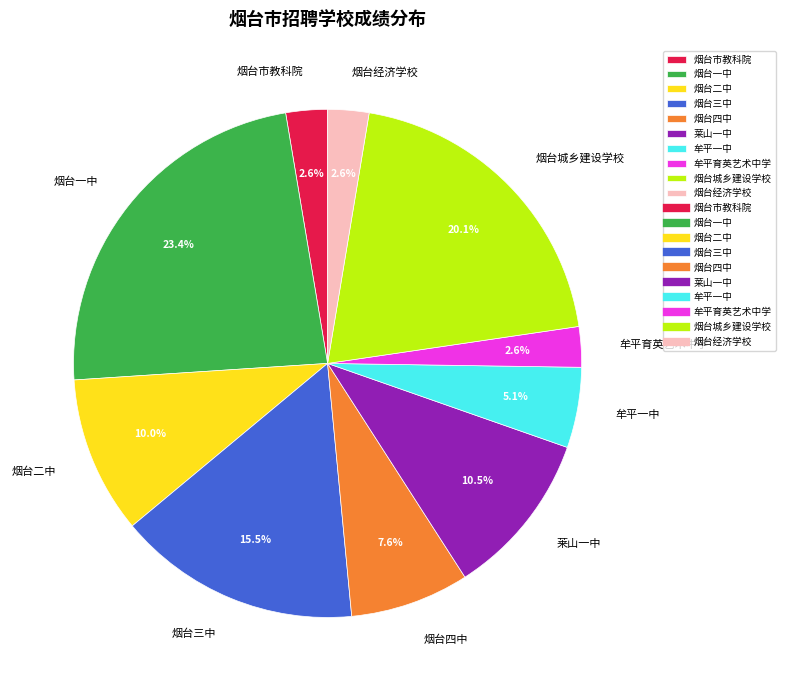

How many slices are in this pie chart?

10